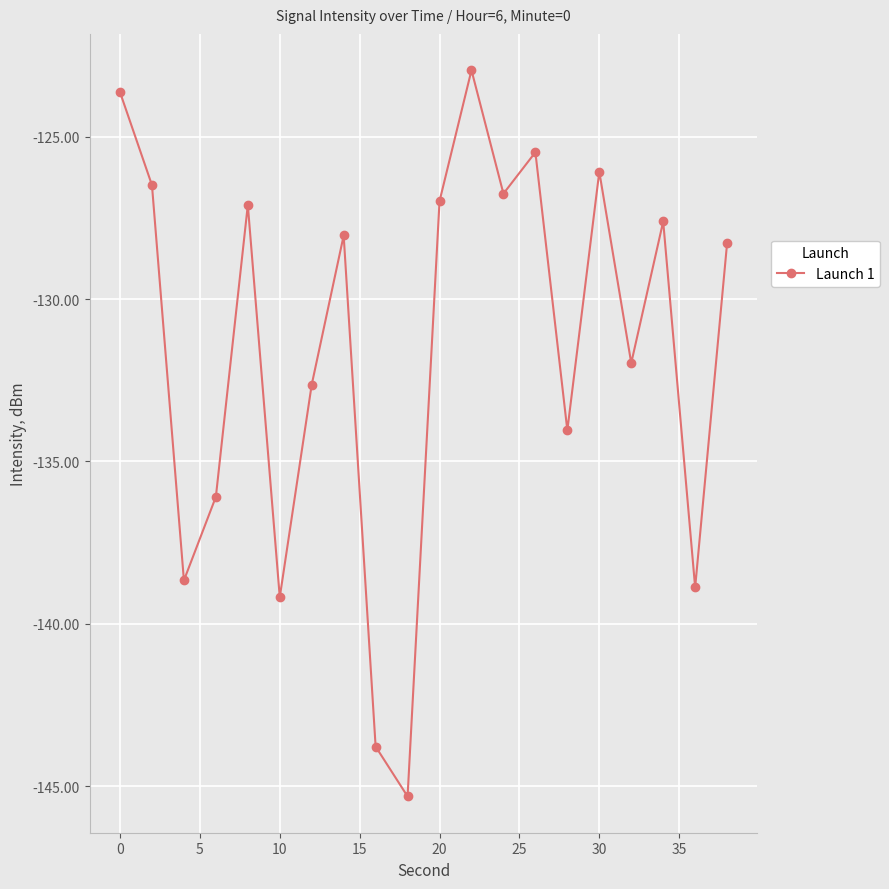

Reading left to right, transcribe all the data shown in this chart.

-123.6	-126.5	-138.7	-136.1	-127.1	-139.2	-132.6	-128.0	-143.8	-145.3	-127.0	-122.9	-126.8	-125.5	-134.0	-126.1	-132.0	-127.6	-138.9	-128.3